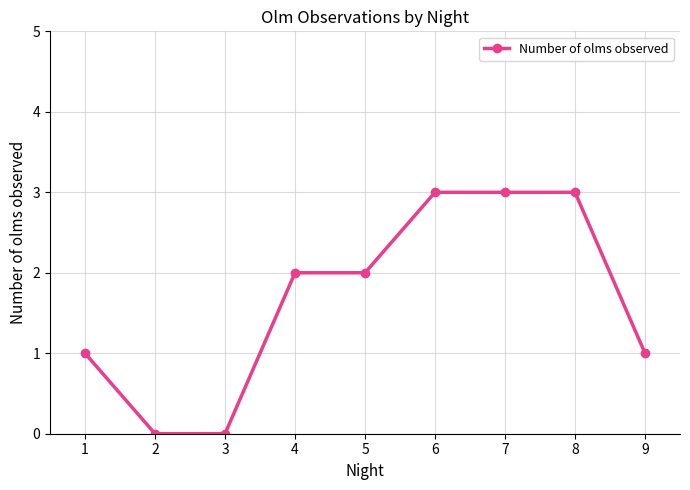

The chart shows a value of 2 at 1. True or false?

False